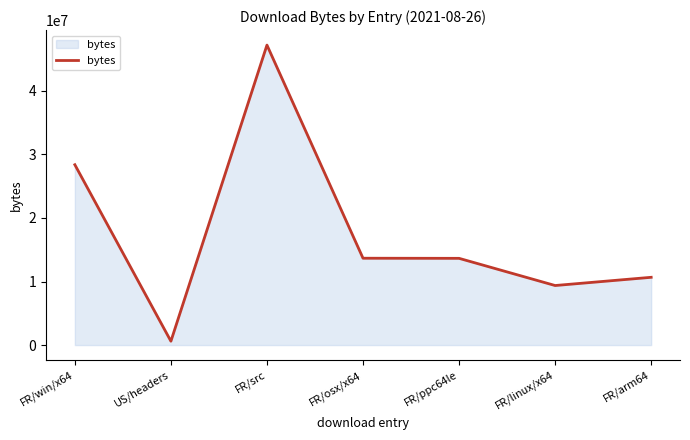

What is the minimum value shown in the chart?

607174